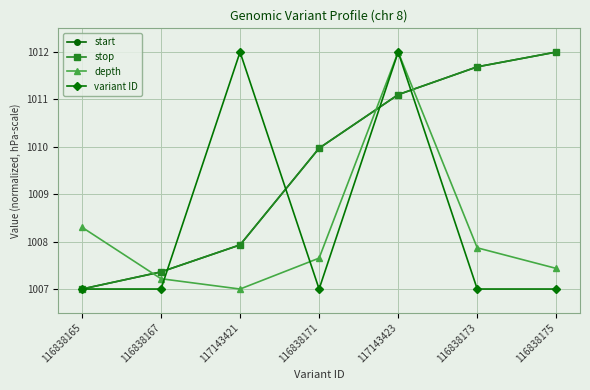

What is the value of the start point at the 5th from the left?

1011.1